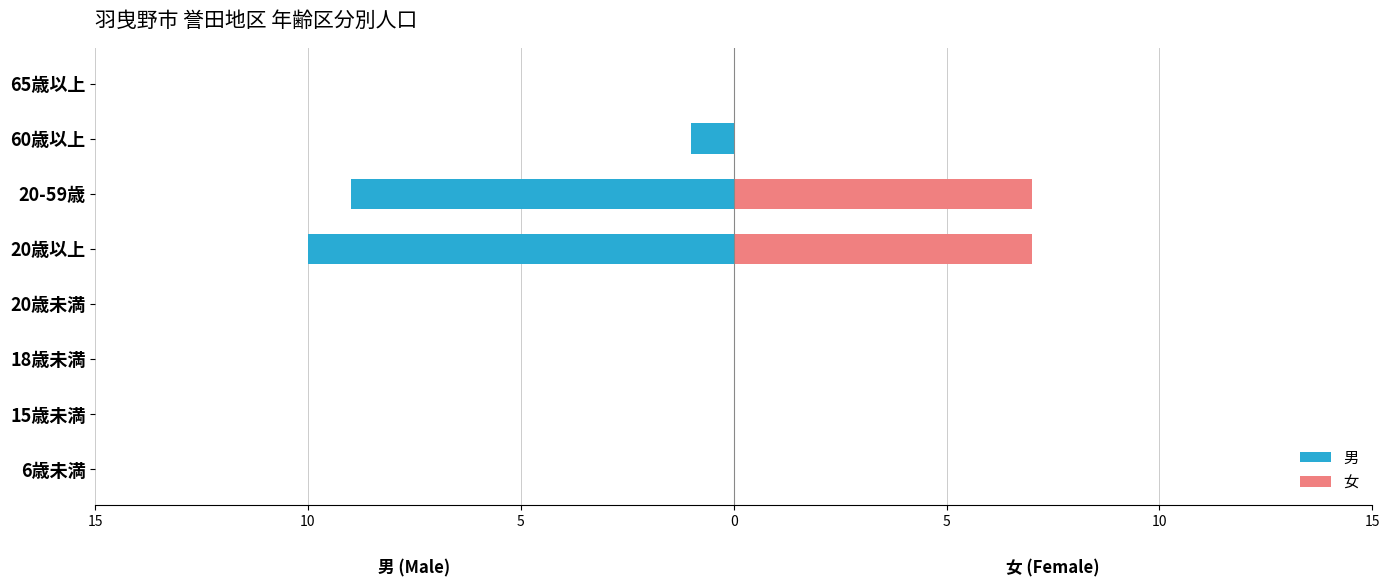

The 女 series shows 0 at 65歳以上. True or false?

True